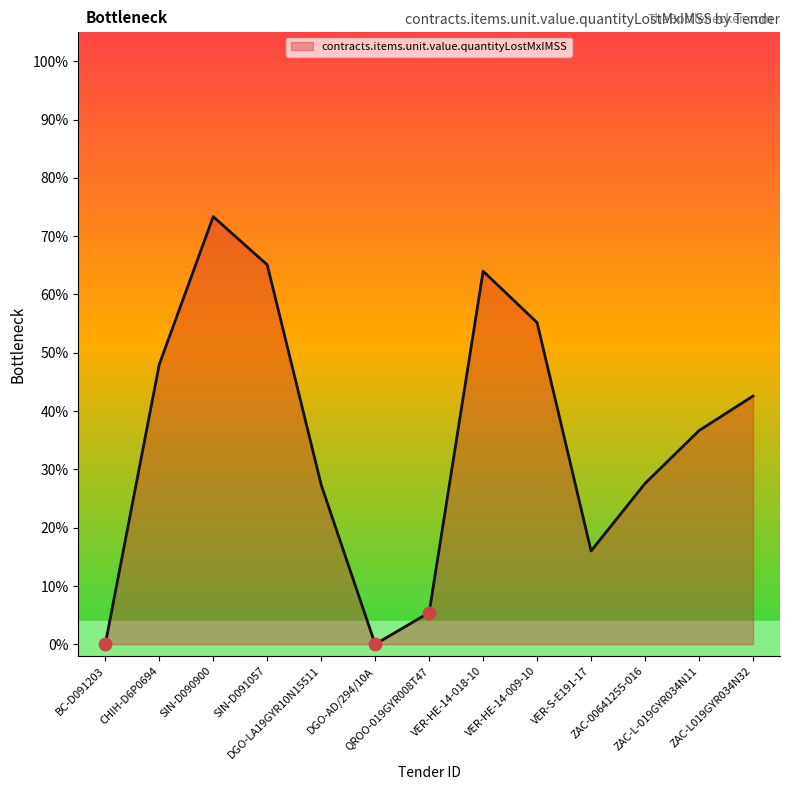

Which has a higher value, ZAC-L019GYR034N32 or BC-D091203?

ZAC-L019GYR034N32